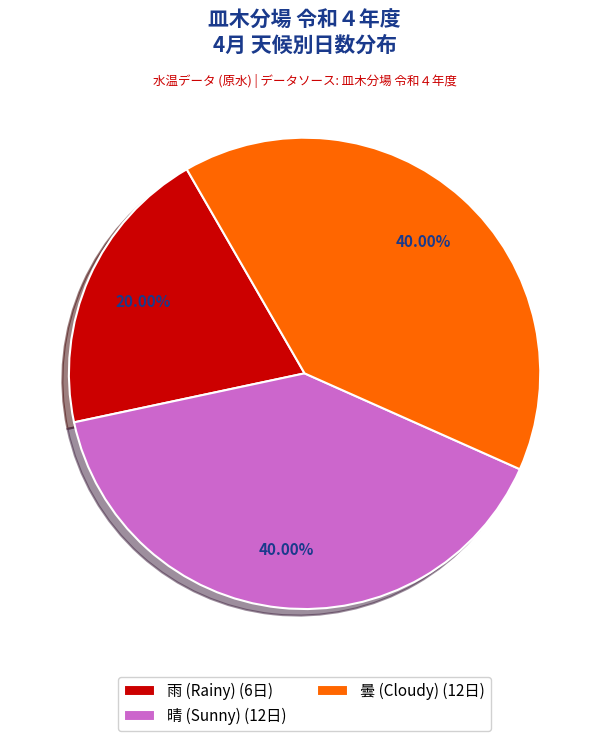

Does any single category account for the majority?

No